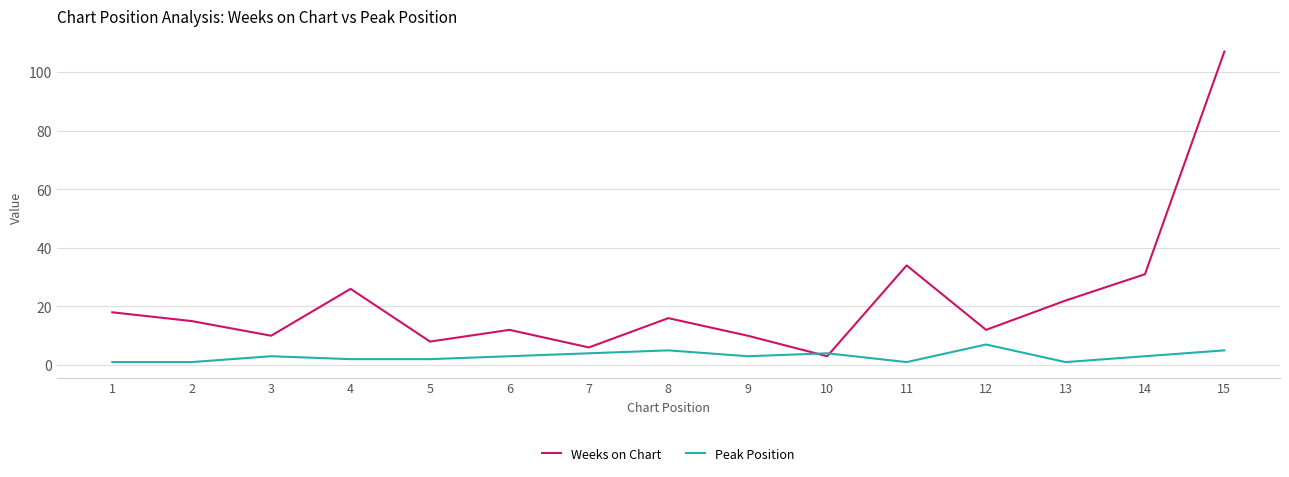

Reading left to right, list all the values displayed in this chart.

Weeks on Chart: 1=18	2=15	3=10	4=26	5=8	6=12	7=6	8=16	9=10	10=3	11=34	12=12	13=22	14=31	15=107
Peak Position: 1=1	2=1	3=3	4=2	5=2	6=3	7=4	8=5	9=3	10=4	11=1	12=7	13=1	14=3	15=5